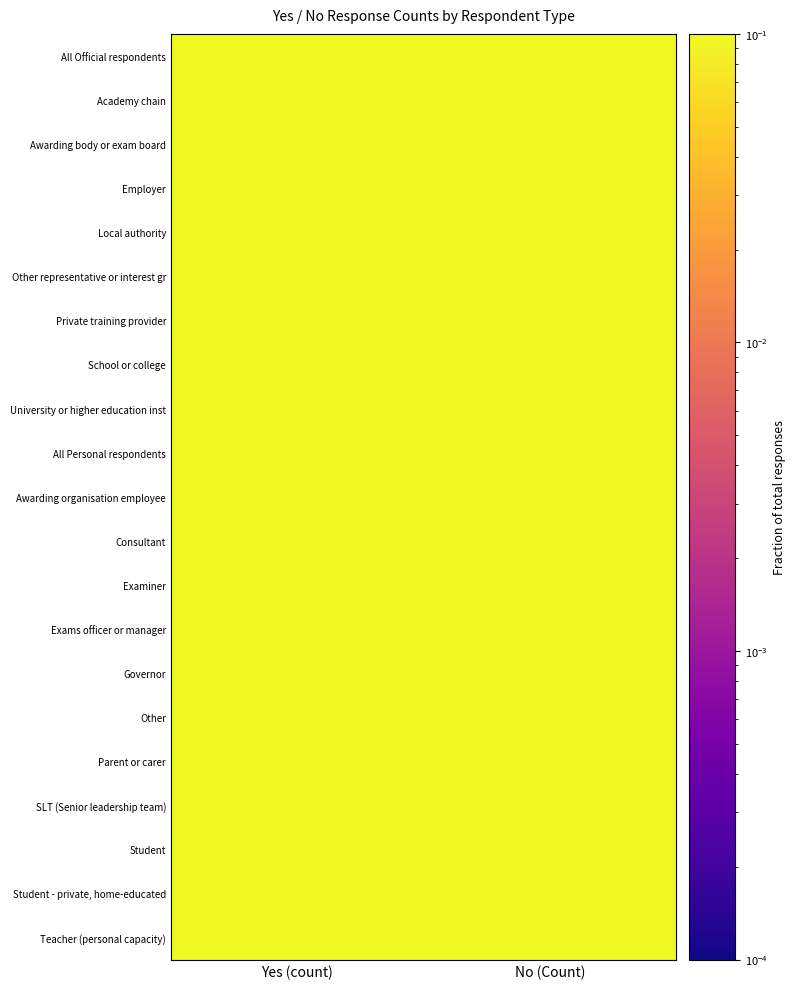

At which category is the sum across all series the highest?

No (Count)